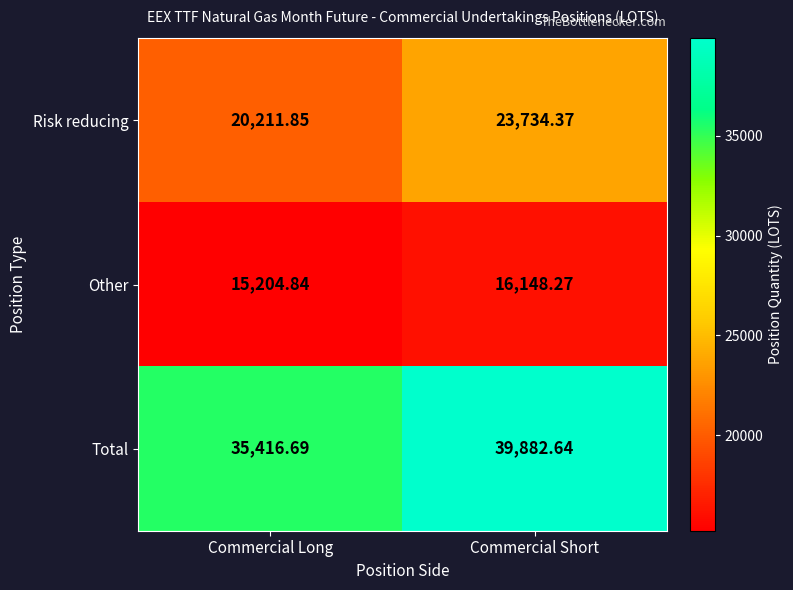

At which label does Other reach its peak?

Commercial Short